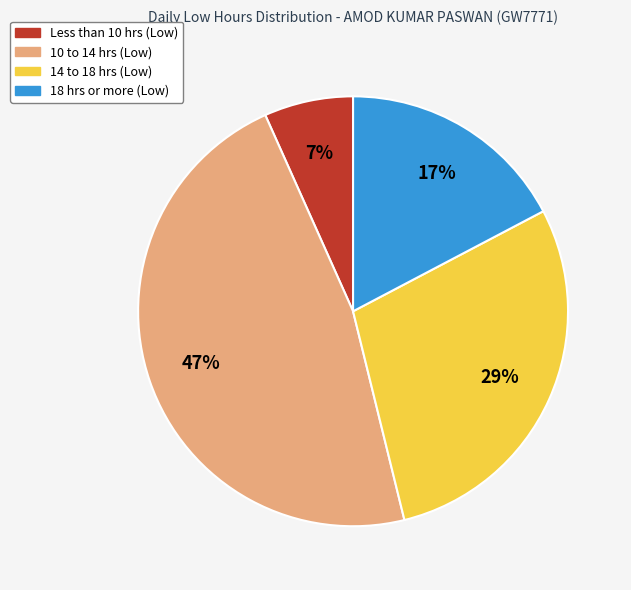

To the nearest percent, what is the difference between the largest and smallest slice percentages?

40%